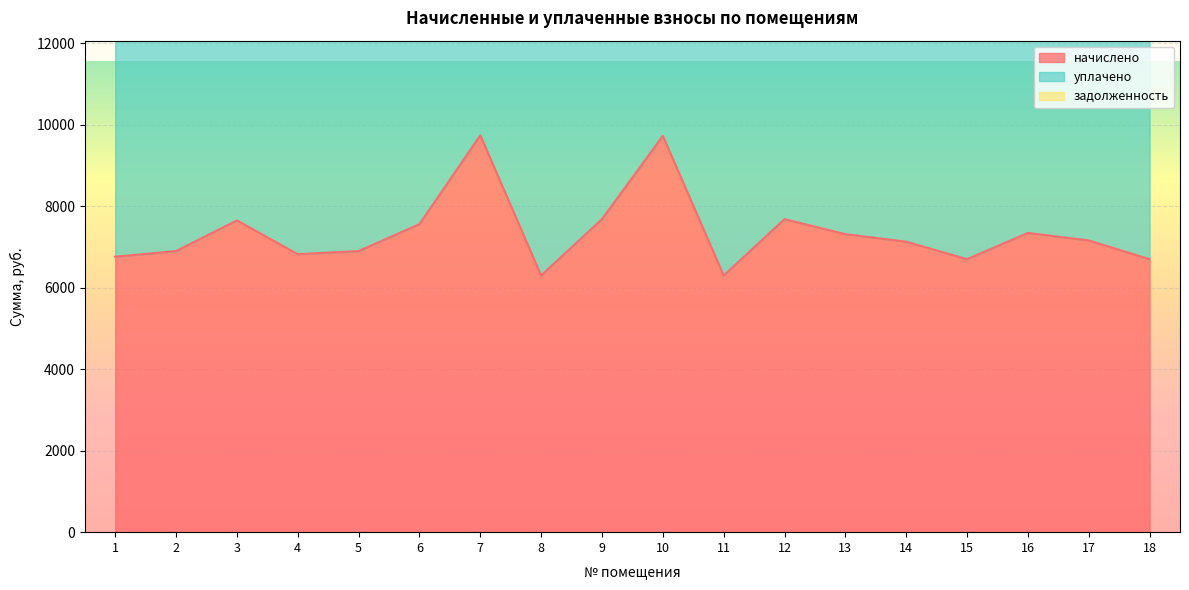

The начислено series shows 4941.1 at 16. True or false?

False